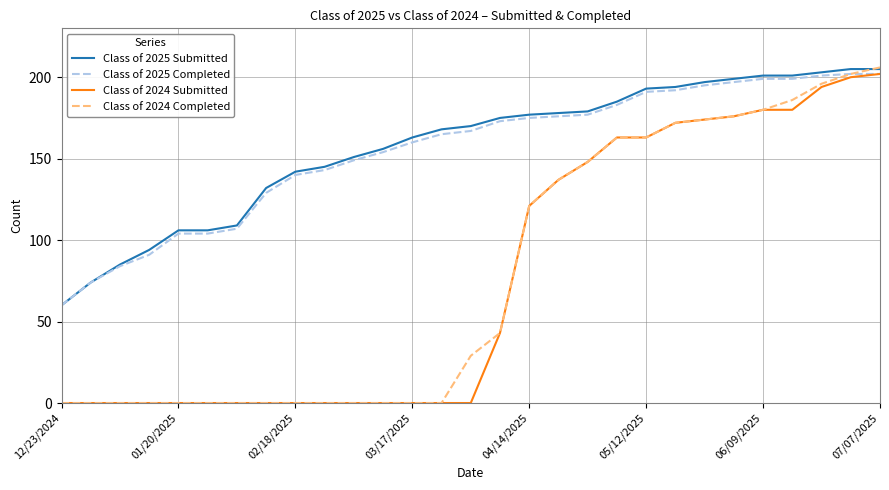

Which series has the largest total across all categories?

Class of 2025 Submitted